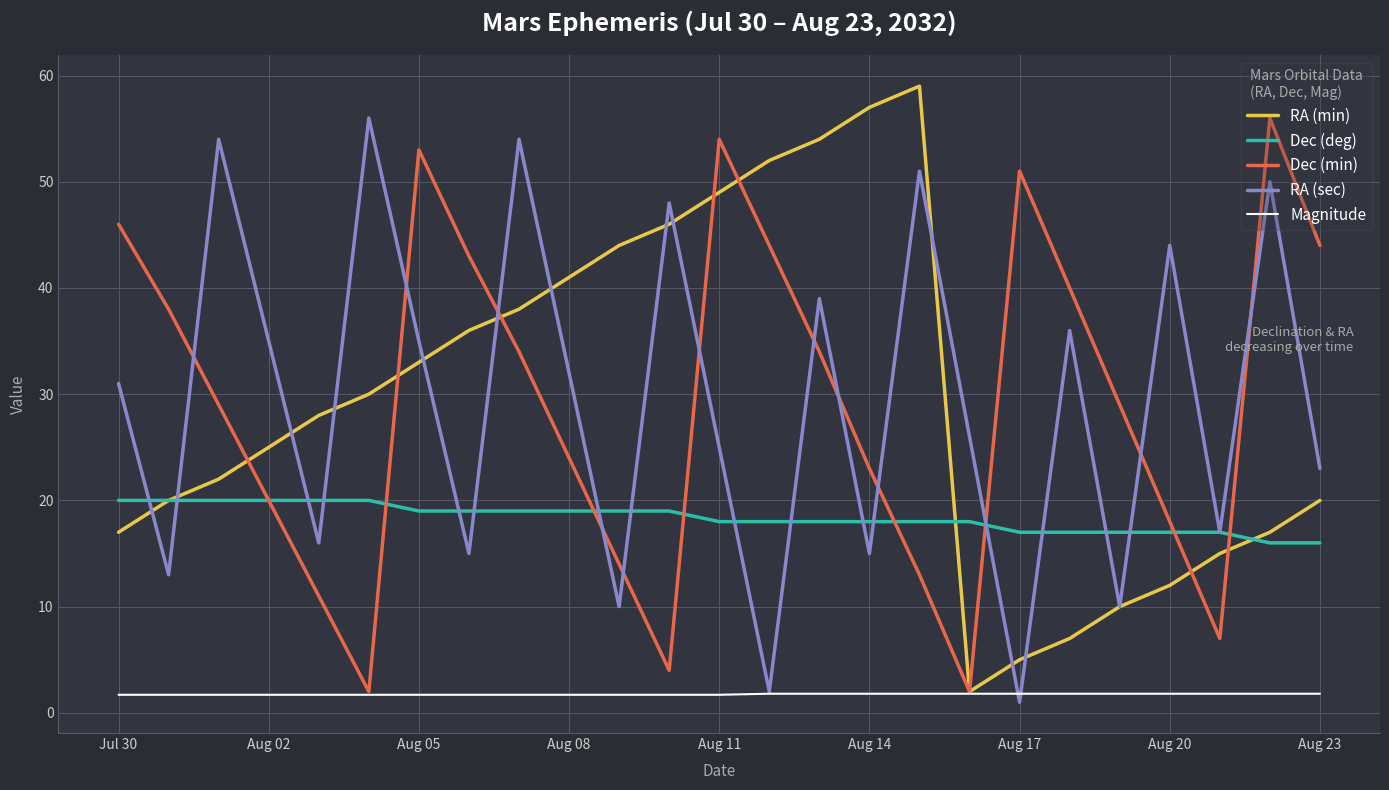

What is the sum of all RA (sec) values?

738.0